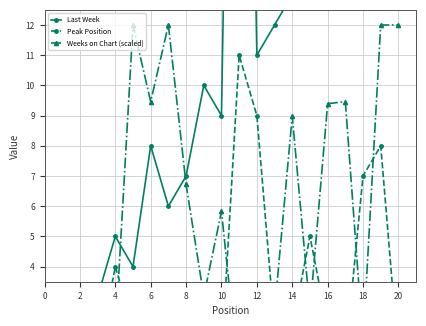

What is the greatest value displayed?

44.0